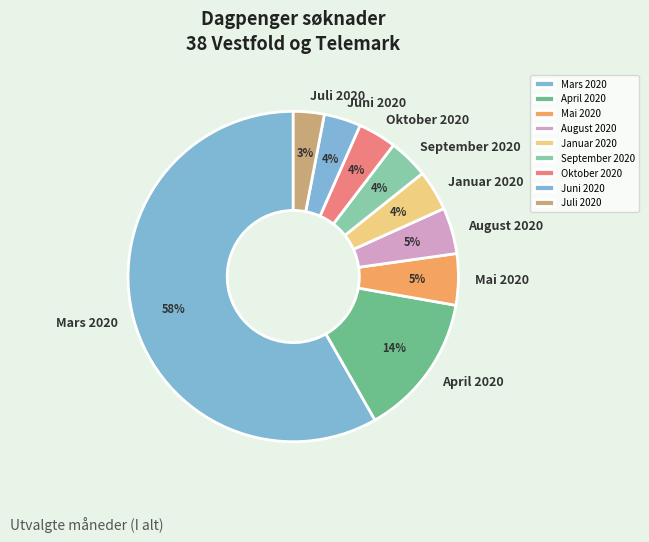

Is it true that Mai 2020 is 16% of the pie?

False